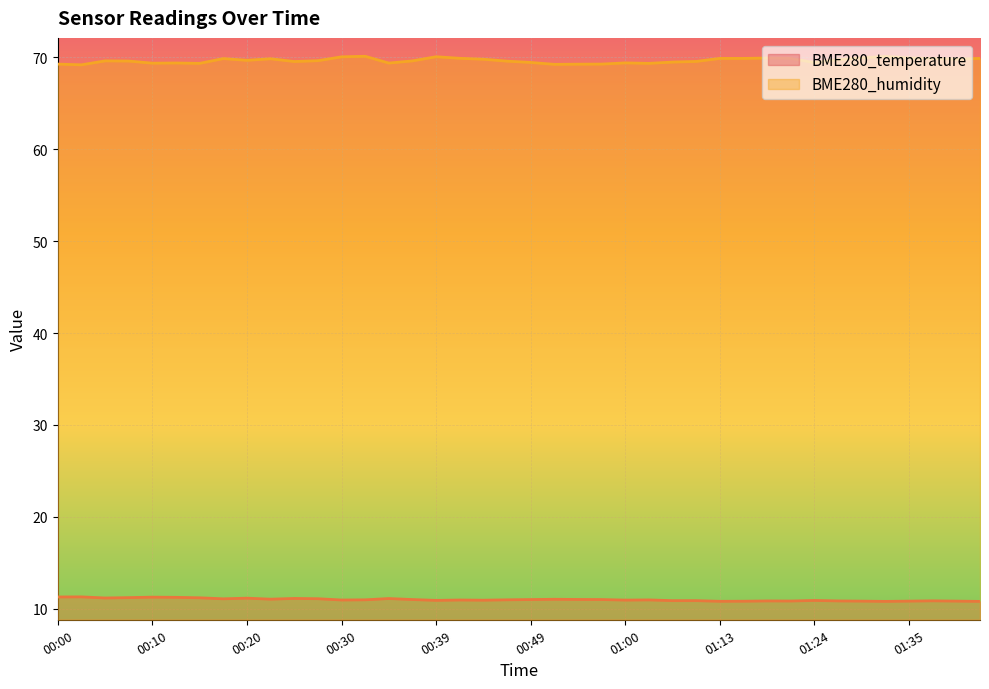

What are all the series names shown in the legend?

BME280_temperature, BME280_humidity